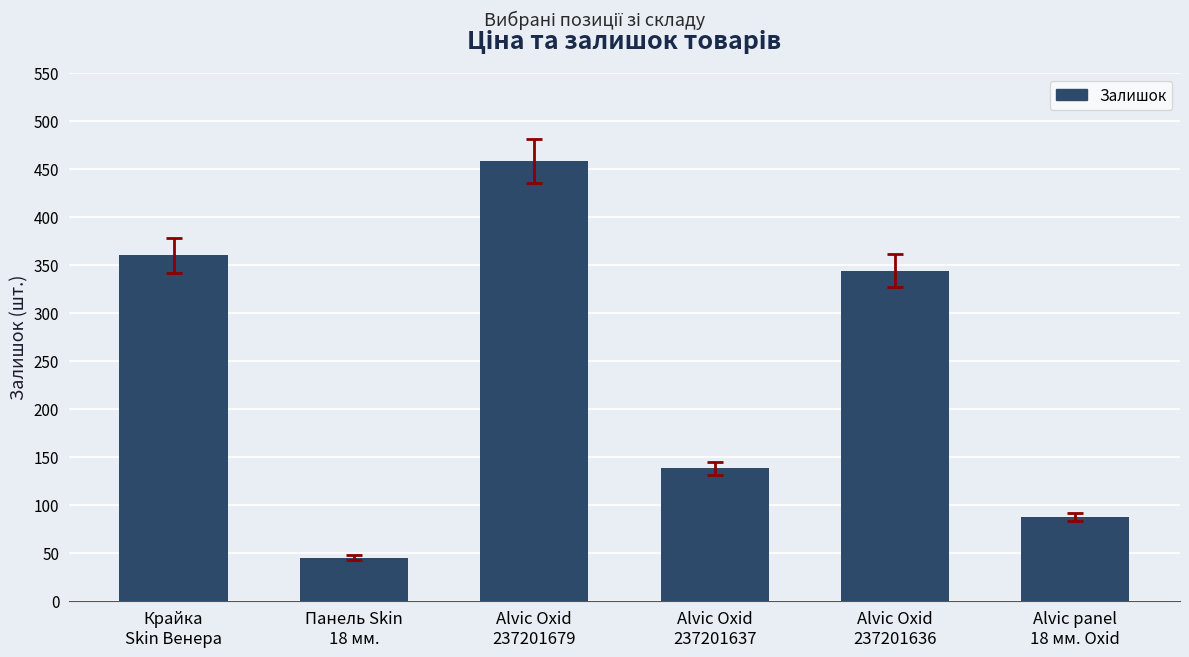

What is the sum of the values at Крайка
Skin Венера and Панель Skin
18 мм.?

405